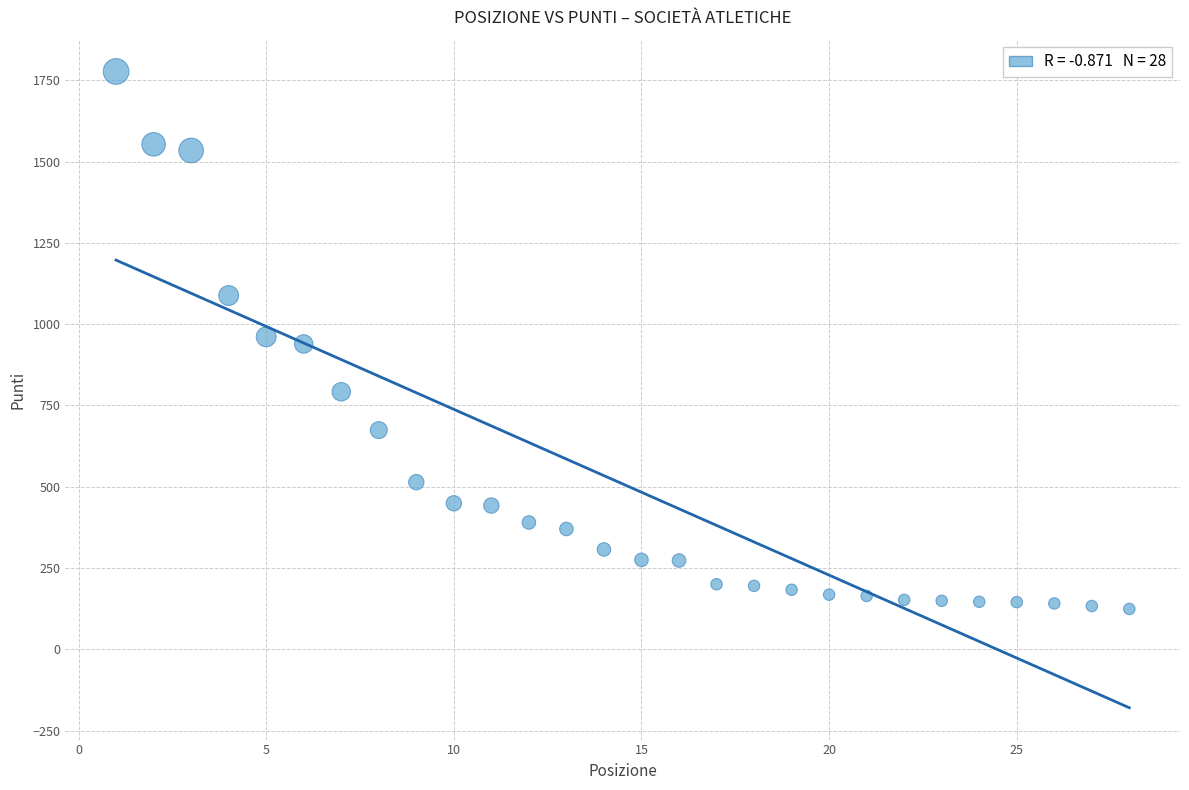

What is the range of X values (max minus min)?

27